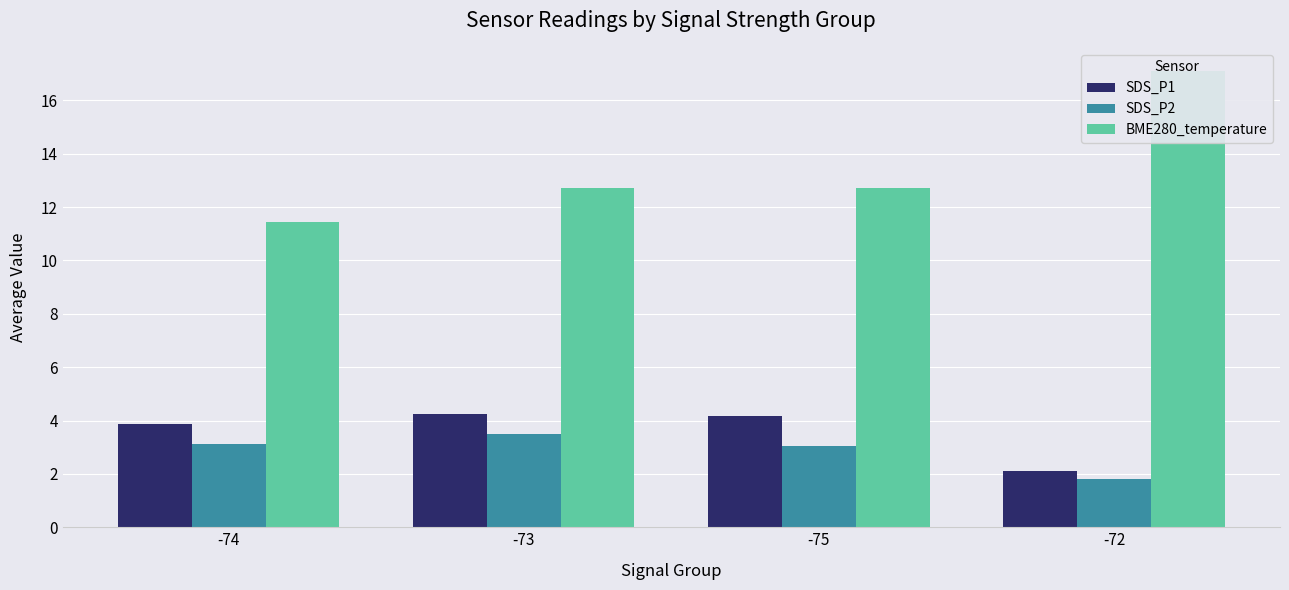

The value of SDS_P2 at -75 is 0.7. True or false?

False